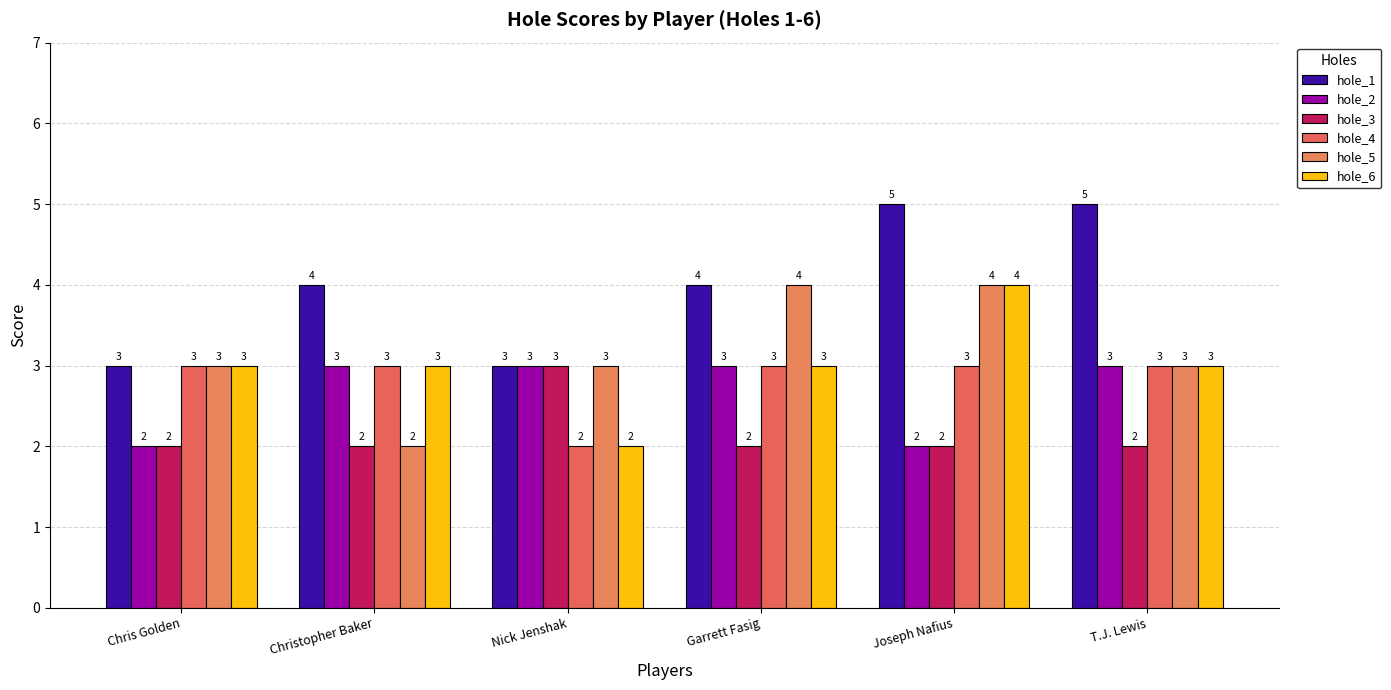

What is the highest value of the hole_6 series?

4